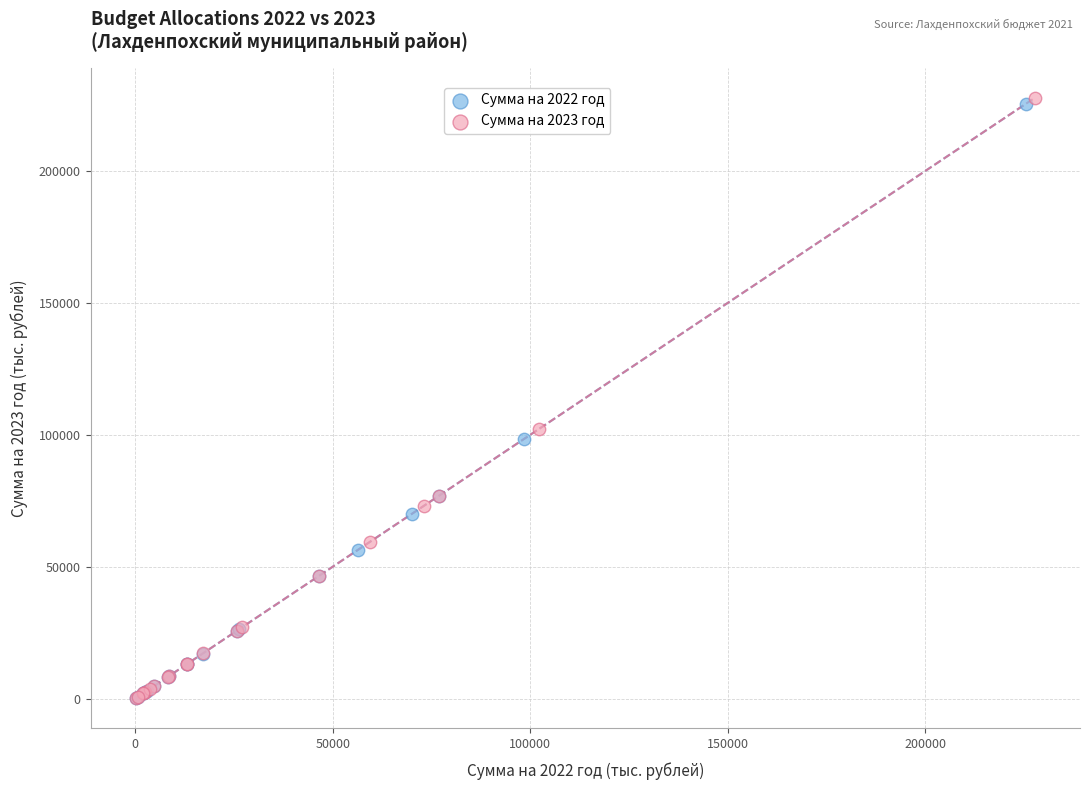

Which series has the widest spread of Y values?

Сумма на 2023 год